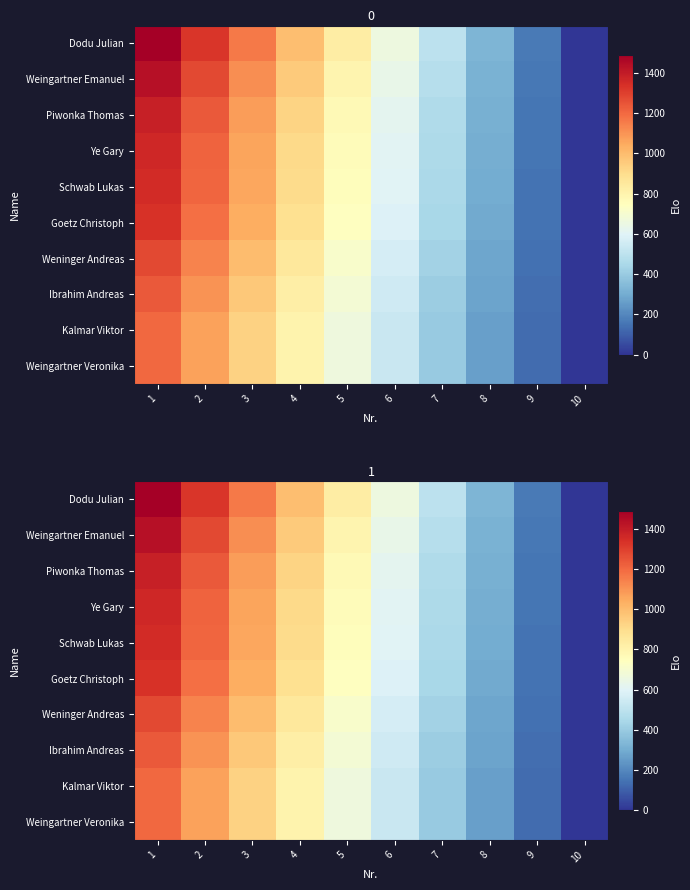

True or false: Piwonka Thomas has a value of 257.6 at 6.

False